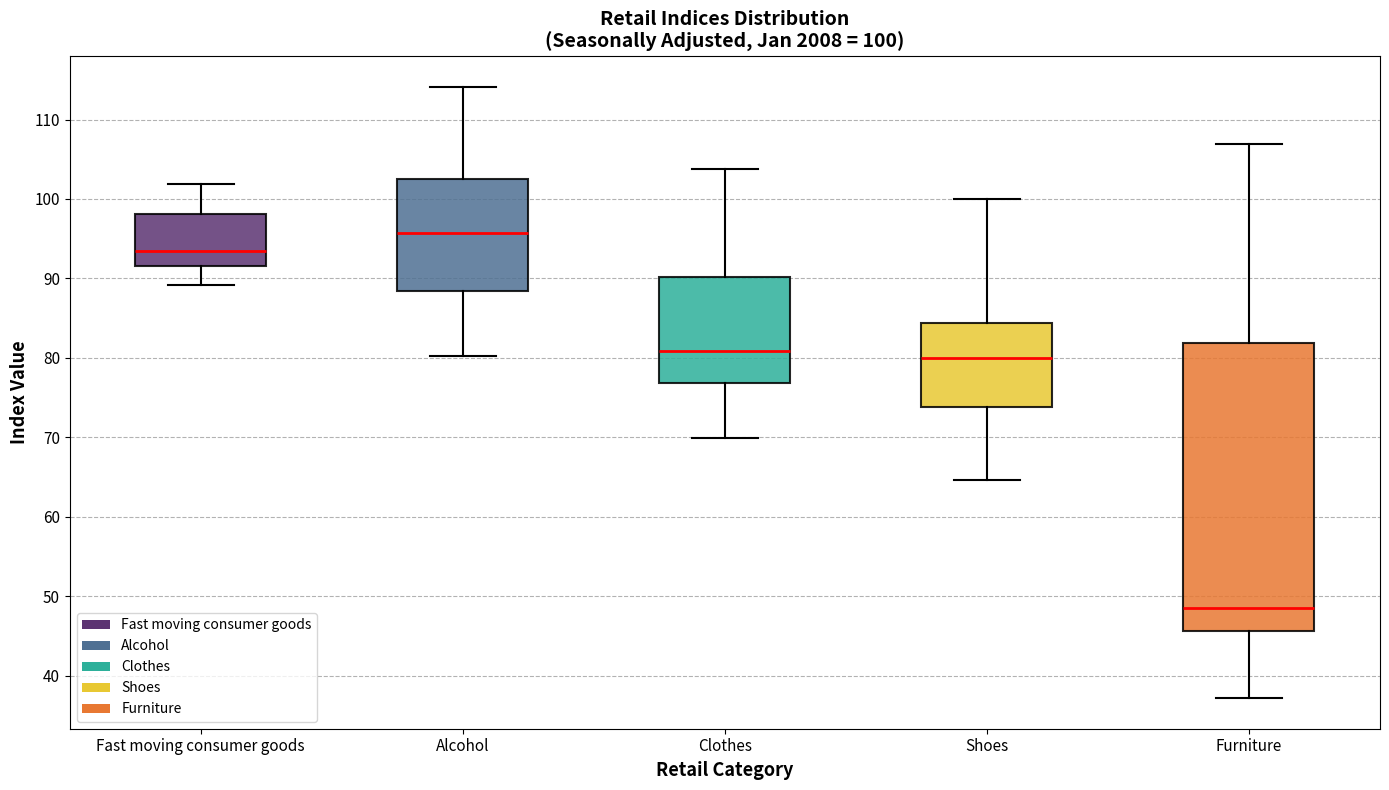

Which box has the highest median line?

Alcohol